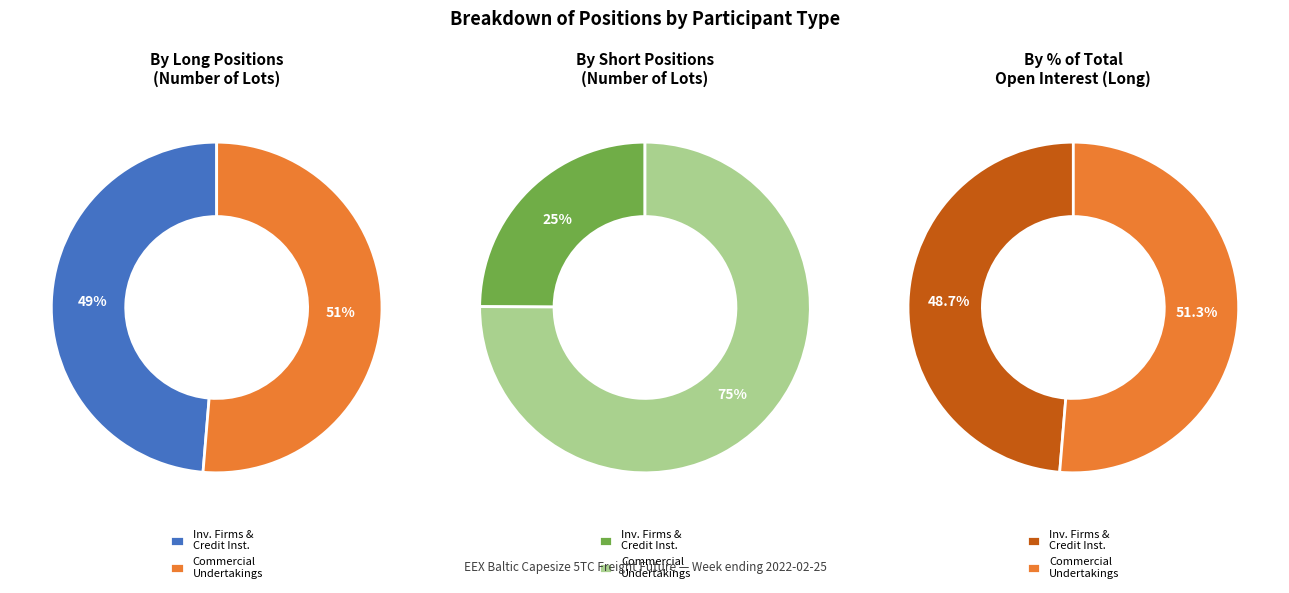

To the nearest percent, what portion does Investment Firms or credit institutions represent?

49%